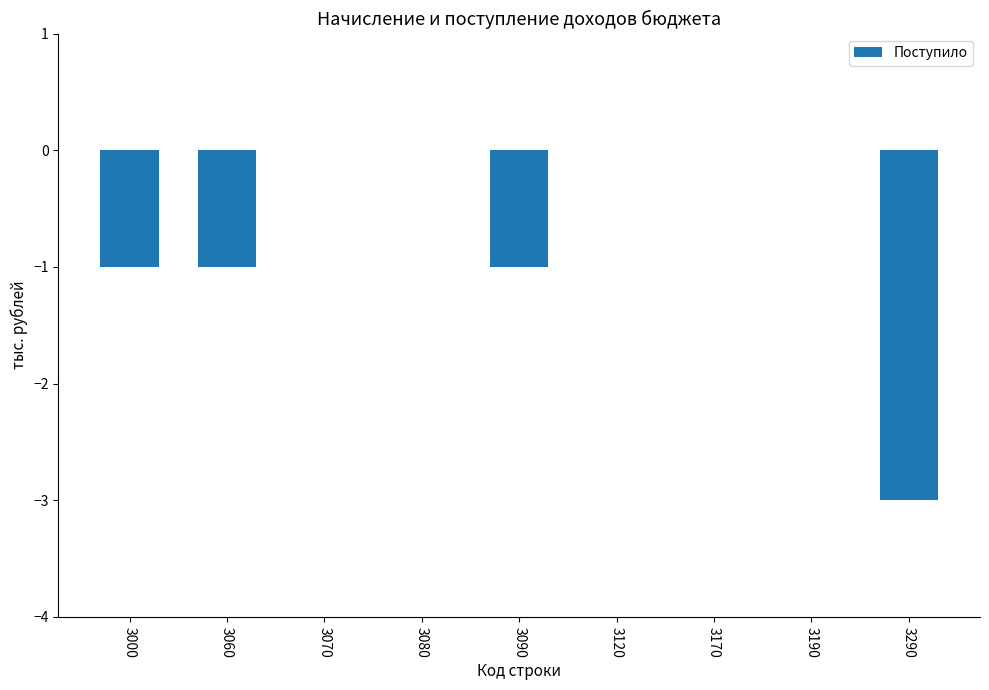

The chart shows a value of 0 at 3070. True or false?

True